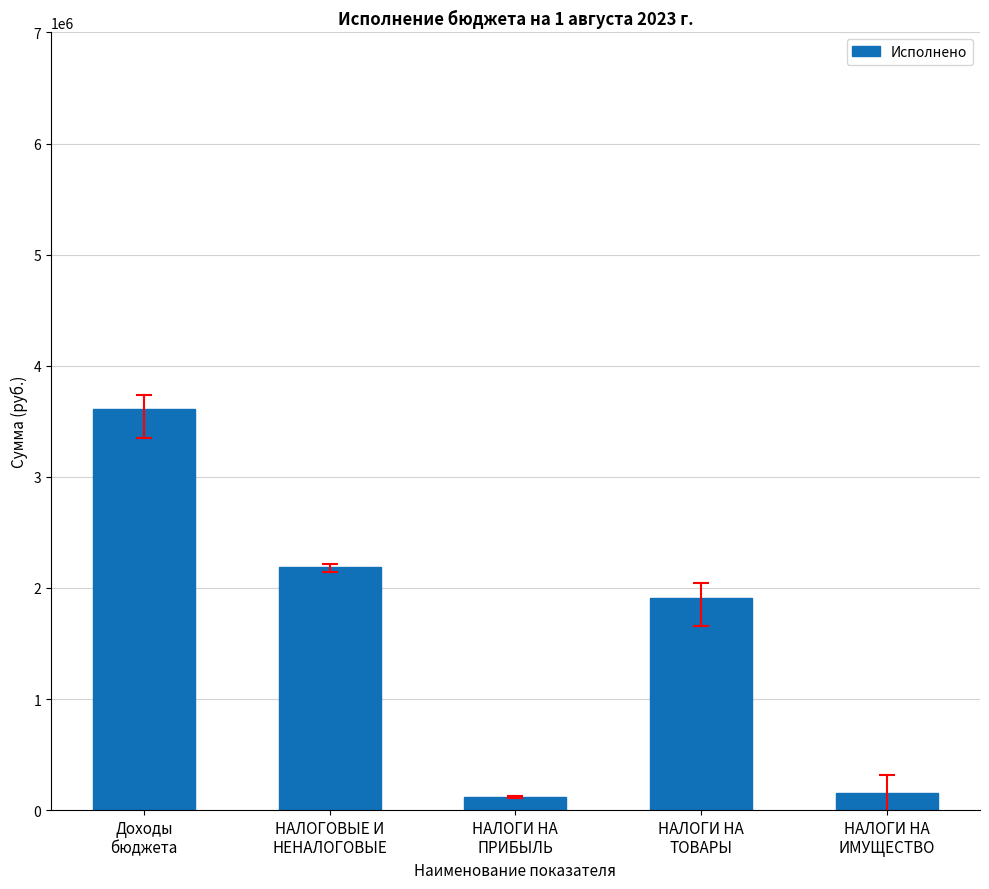

What is the smallest value displayed?

120014.3